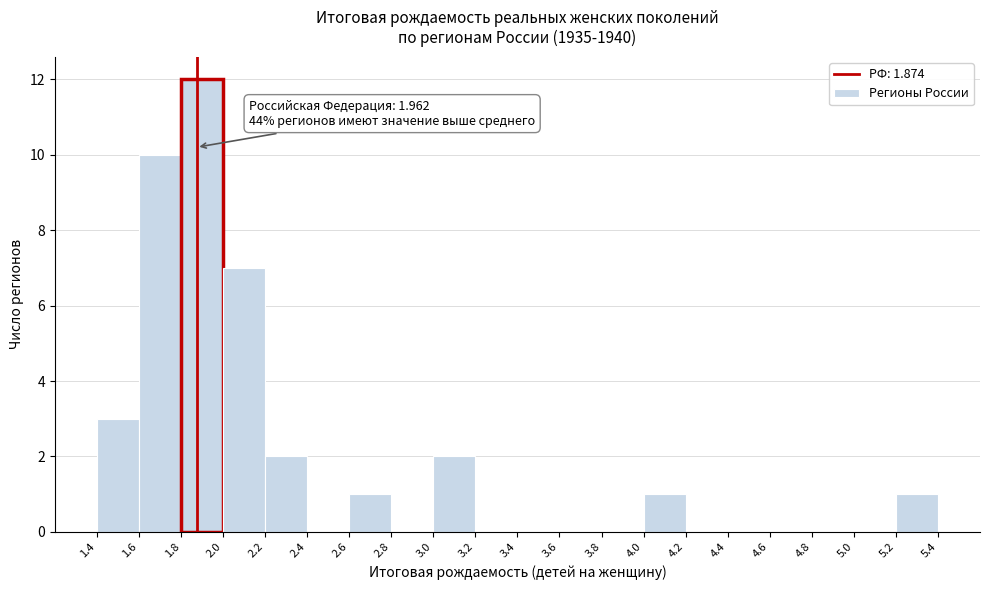

Which range on the x-axis has the tallest bar?

1.8 to 2.0